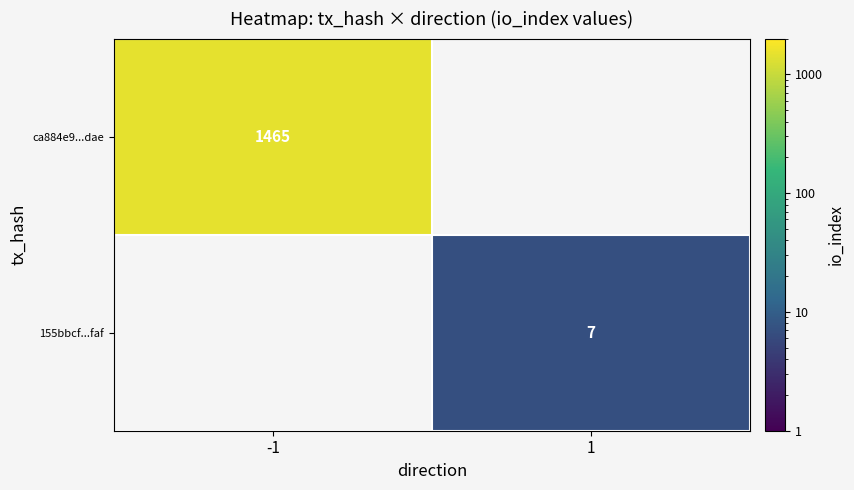

What is the smallest value displayed?

7.0